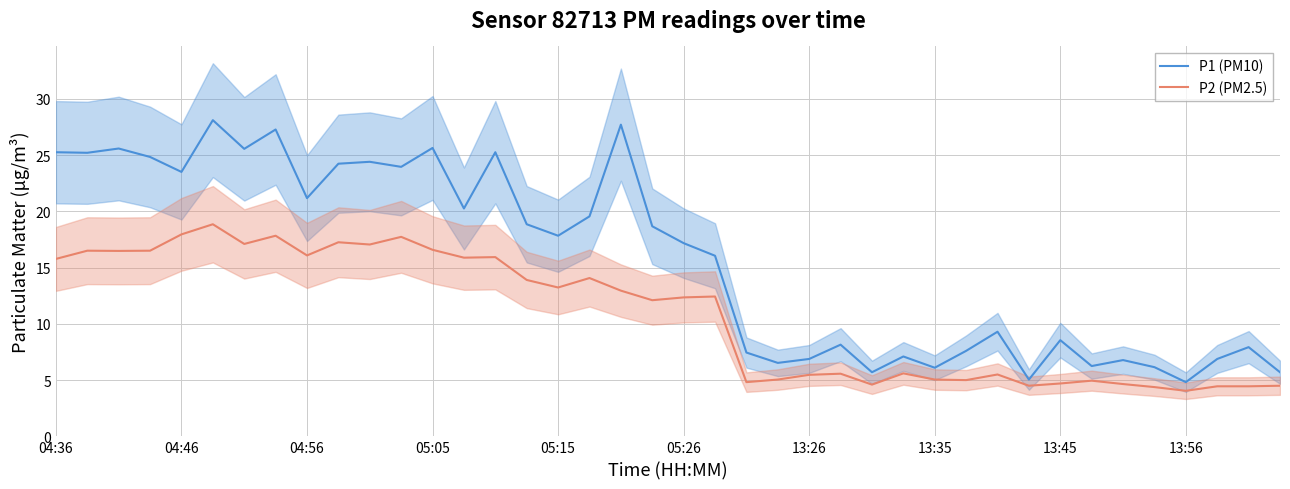

How many lines are shown in the chart?

2